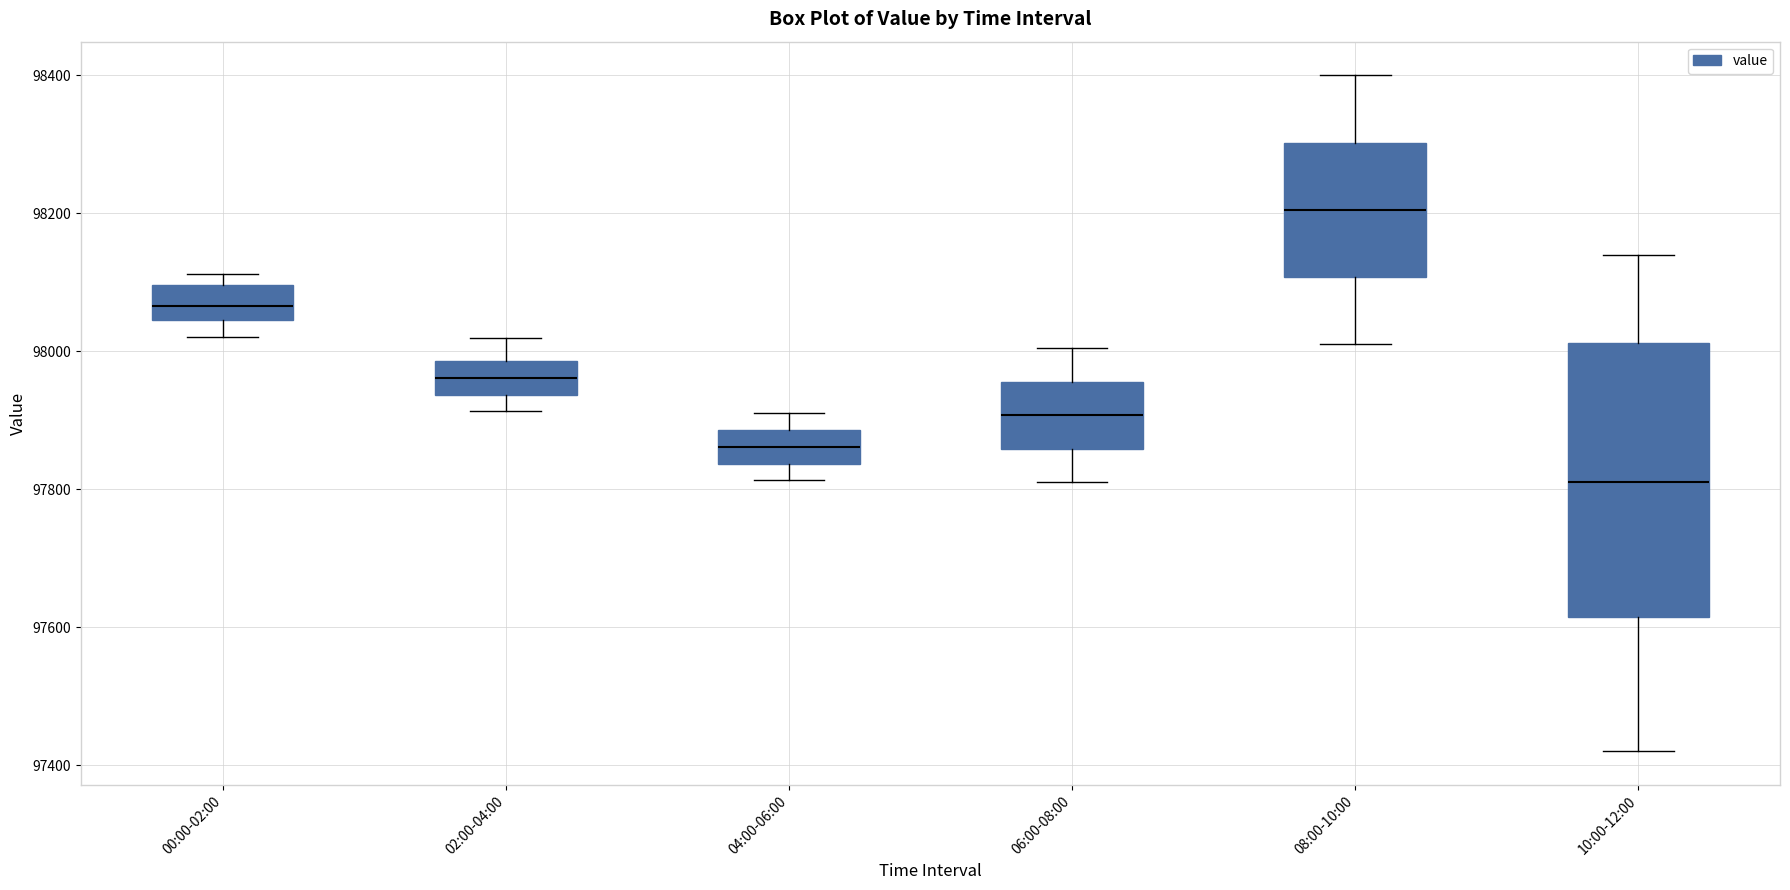

Reading left to right, transcribe this box plot: for each box, give where its median line is, the range the box spans, and where its two whiskers end, as read against the y-axis. The values are not printed on the chart, so give them approximately, as read against the axis.

00:00-02:00: median 98060, box 98040 to 98100, whiskers 98020 to 98120
02:00-04:00: median 97960, box 97940 to 97980, whiskers 97920 to 98020
04:00-06:00: median 97860, box 97840 to 97880, whiskers 97820 to 97920
06:00-08:00: median 97900, box 97860 to 97960, whiskers 97820 to 98000
08:00-10:00: median 98200, box 98100 to 98300, whiskers 98020 to 98400
10:00-12:00: median 97820, box 97620 to 98020, whiskers 97420 to 98140